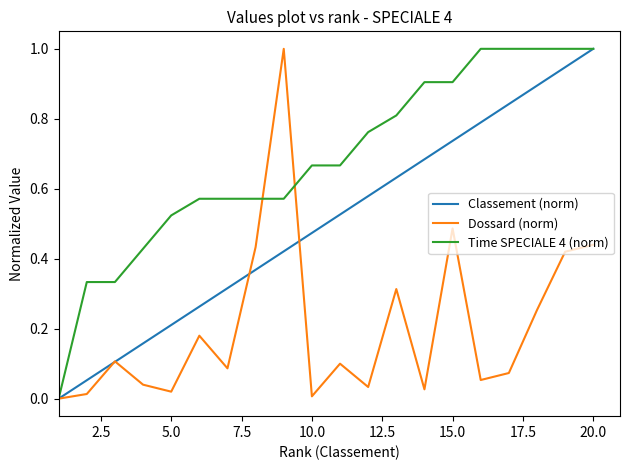

What is the maximum value for Dossard (norm)?

1.0